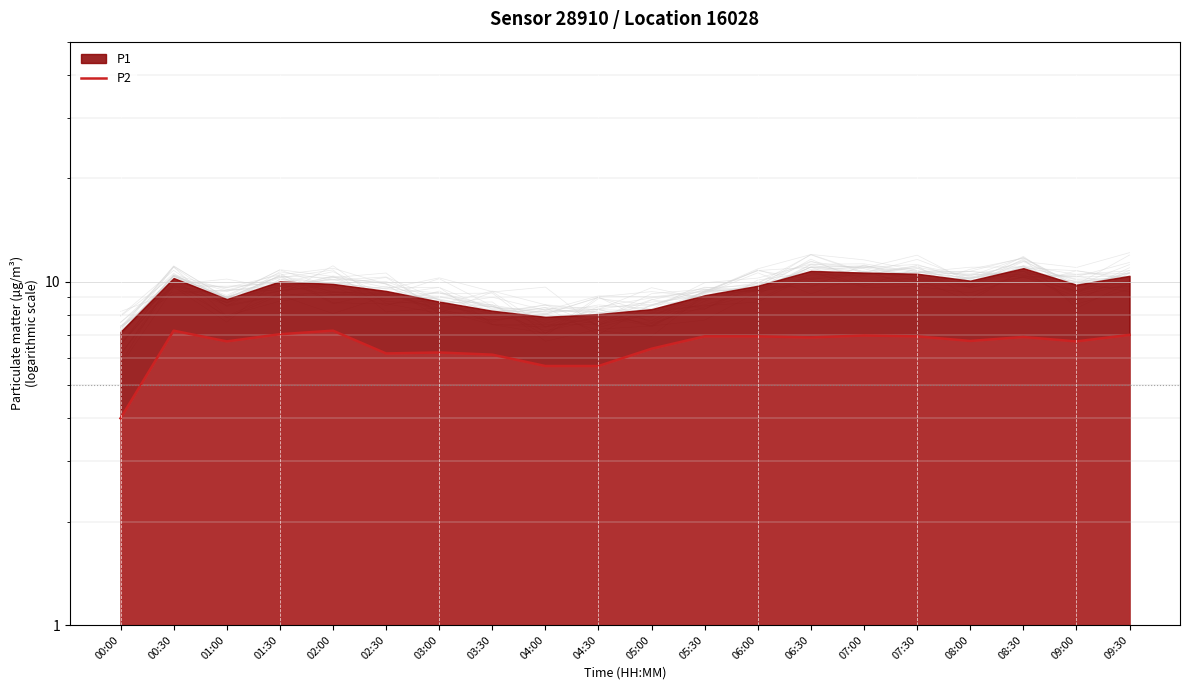

At which label does the data first exceed 6?

00:30